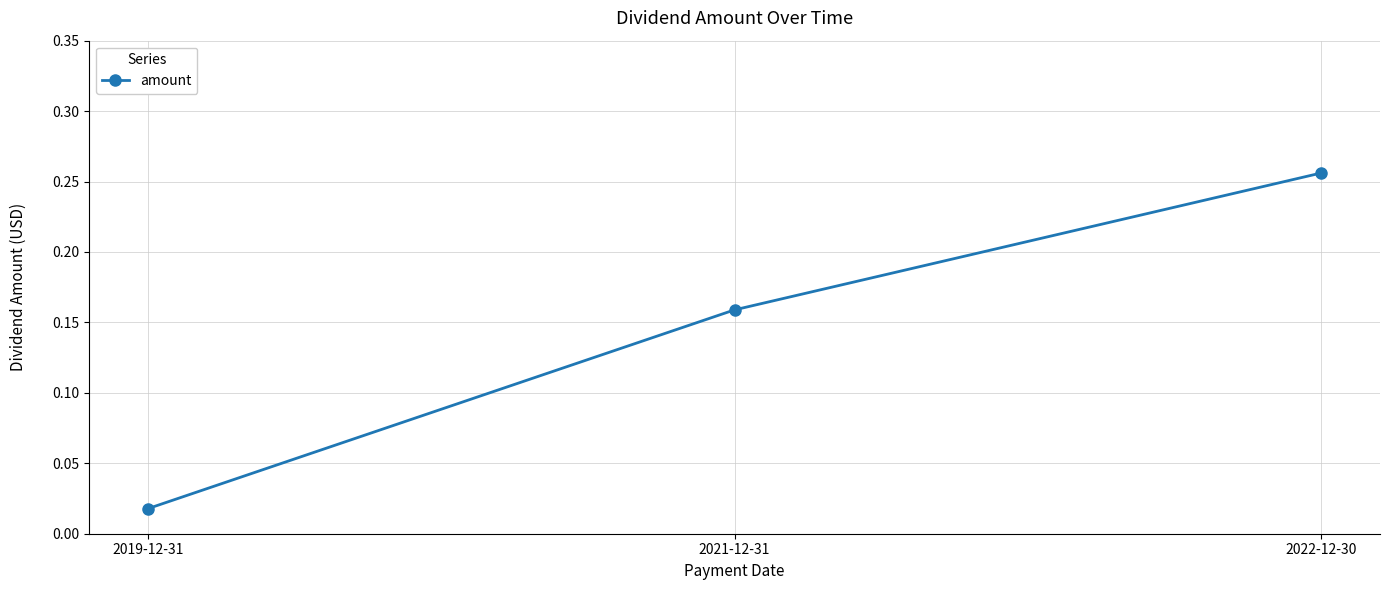

Rank the categories by value from highest to lowest.

2022-12-30, 2021-12-31, 2019-12-31